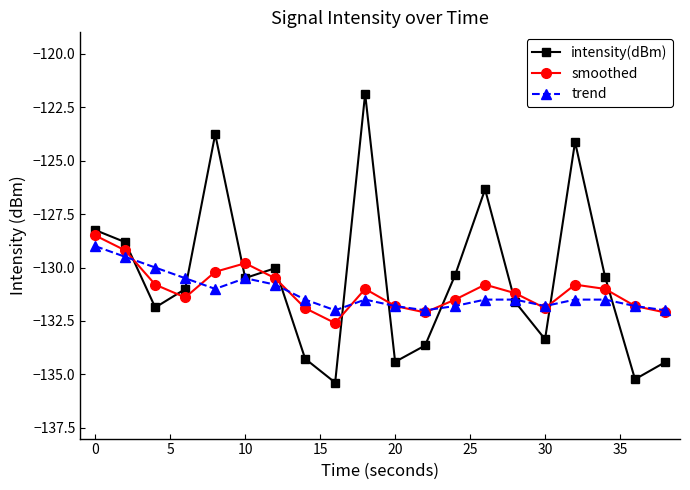

Which series has the largest range (max minus min)?

intensity(dBm)